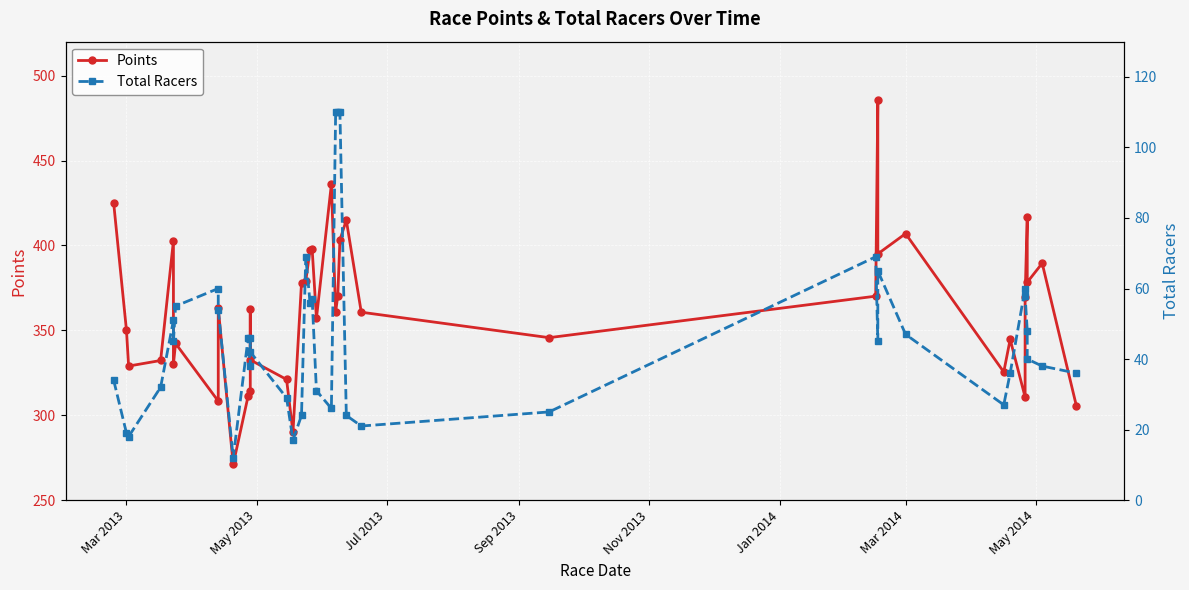

What is the maximum value shown in the chart?

485.8